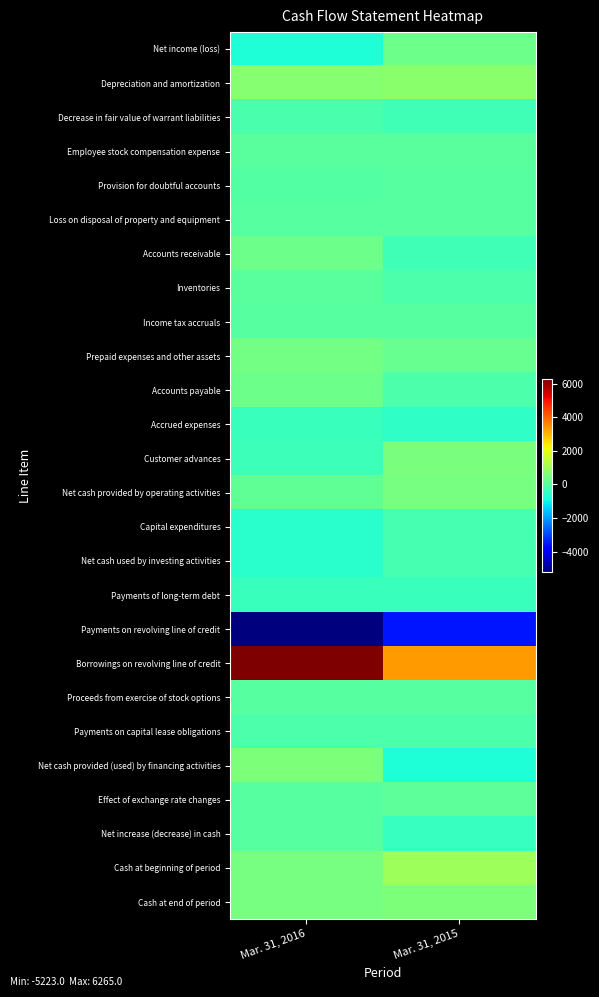

At which category is the sum across all series the highest?

Mar. 31, 2016